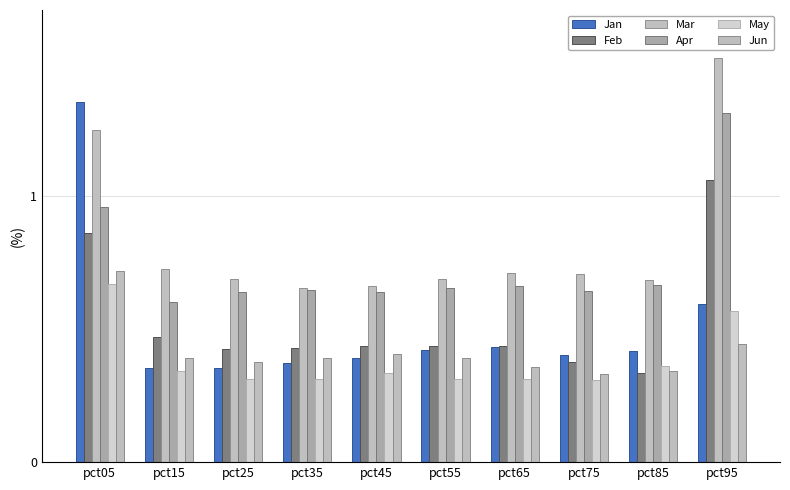

At which label is May closest to 0?

pct75